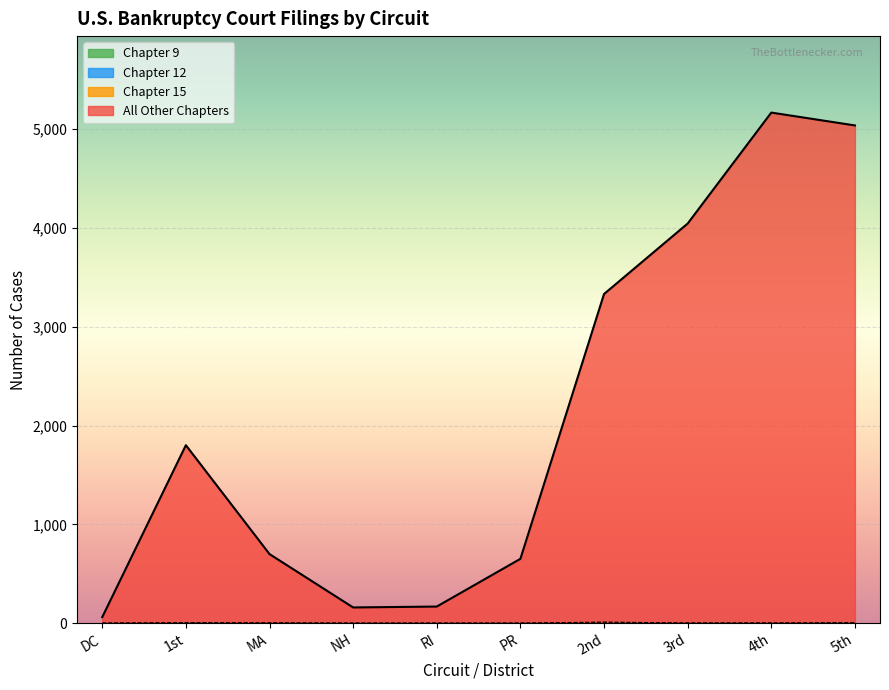

Between MA and 4th, which is larger?

4th